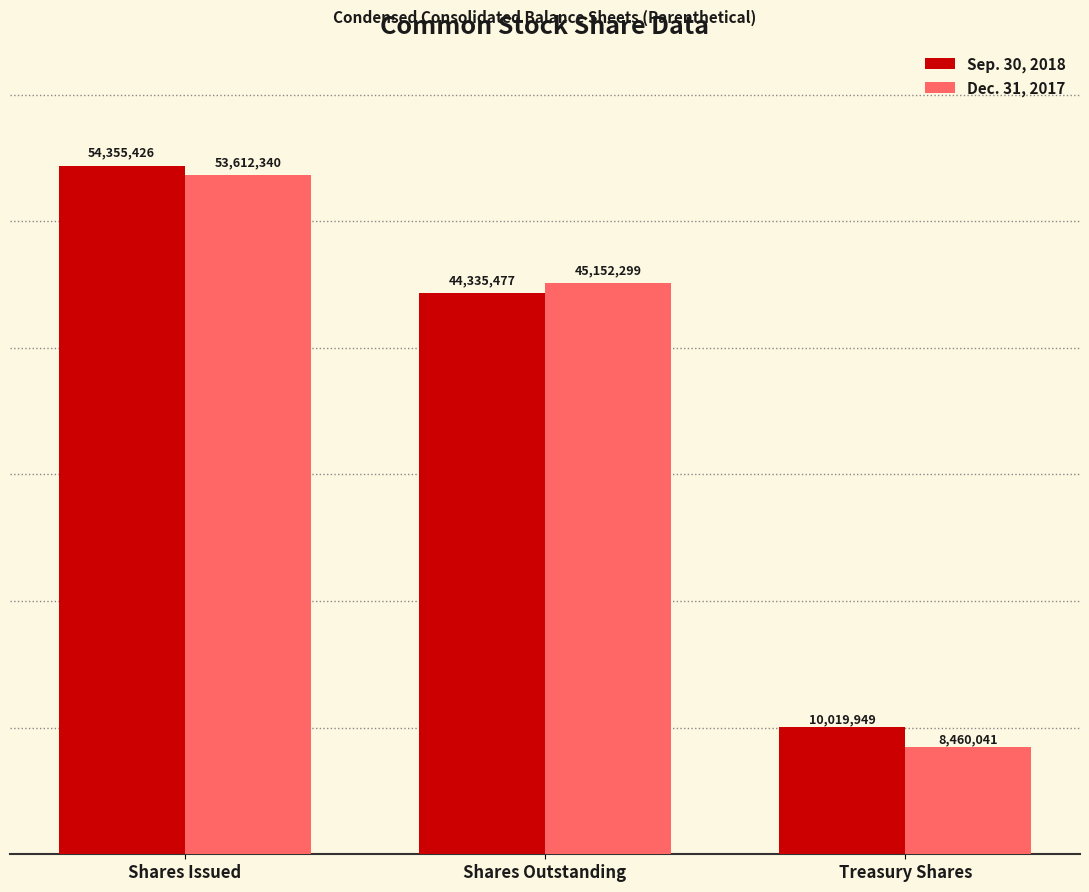

Reading right to left, list all the values displayed in this chart.

Sep. 30, 2018: Treasury Shares=10019949	Shares Outstanding=44335477	Shares Issued=54355426
Dec. 31, 2017: Treasury Shares=8460041	Shares Outstanding=45152299	Shares Issued=53612340